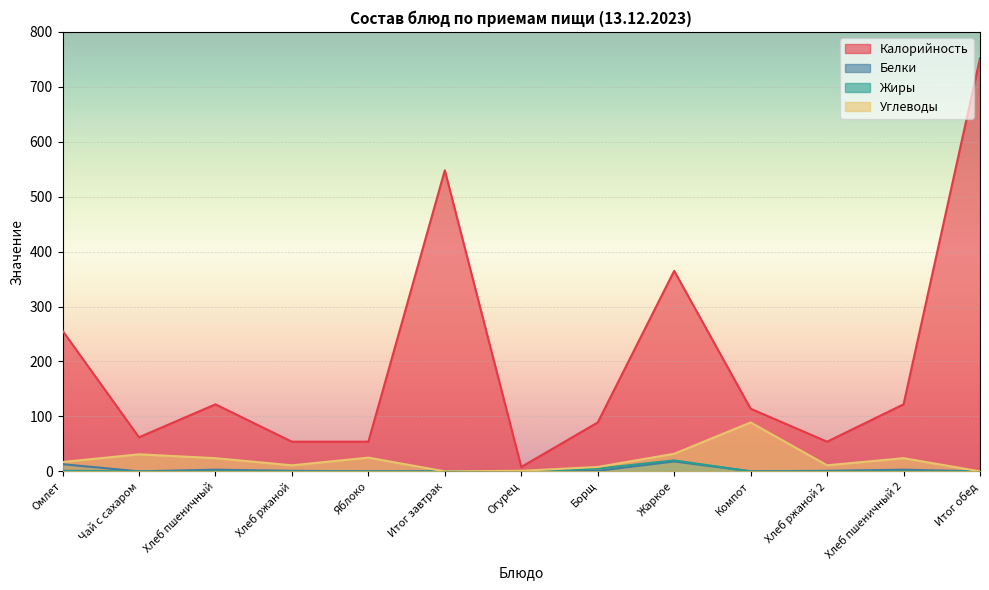

What is the sum of all Углеводы values?

273